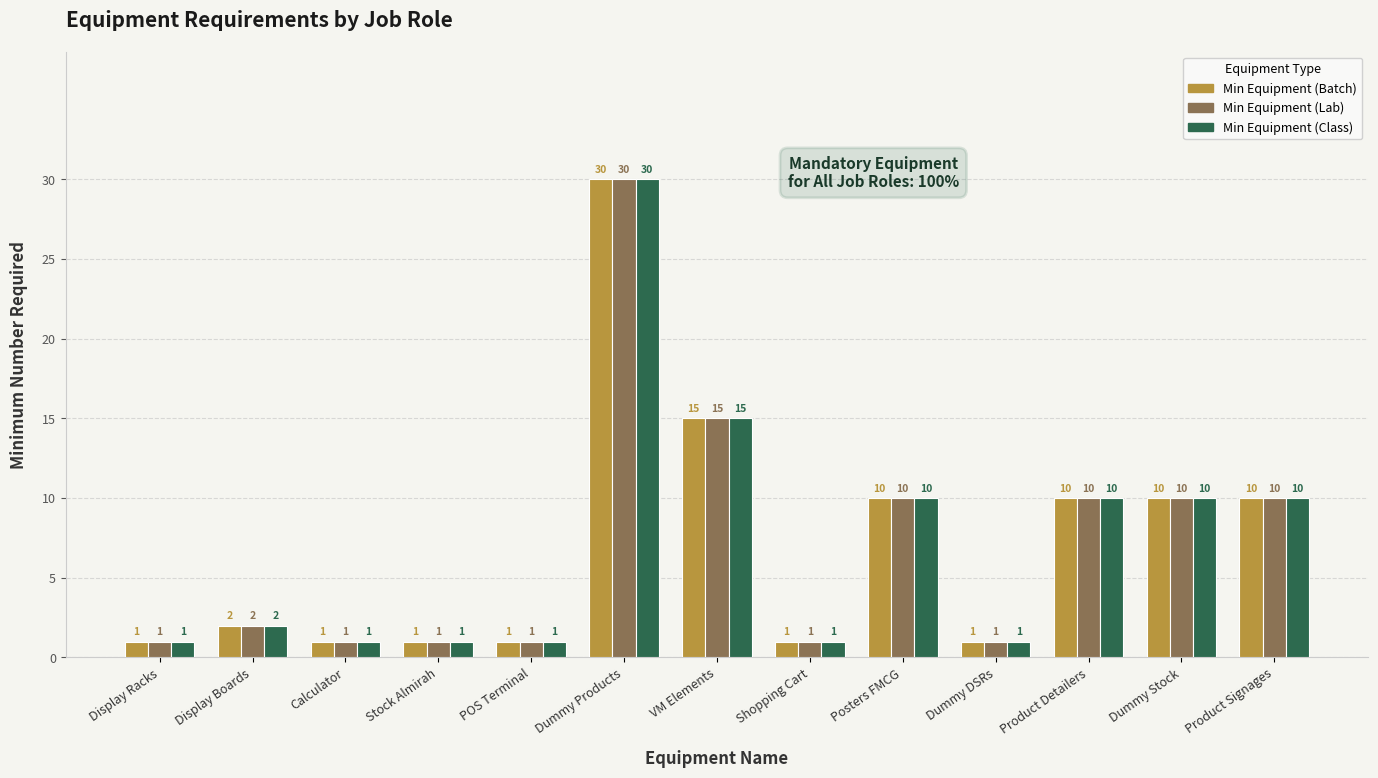

What is the sum of all Min Equipment (Class) values?

93